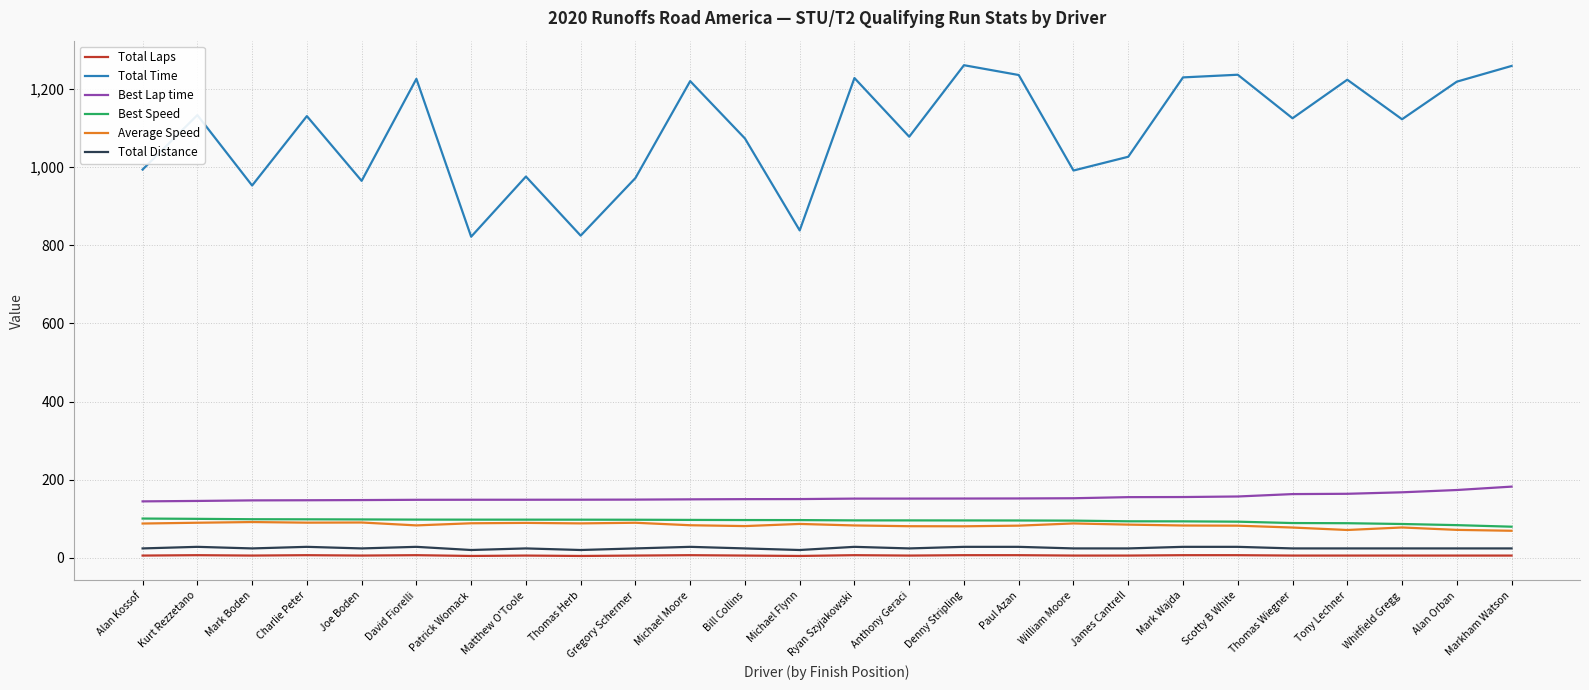

True or false: Total Time and Best Speed intersect in this chart.

False